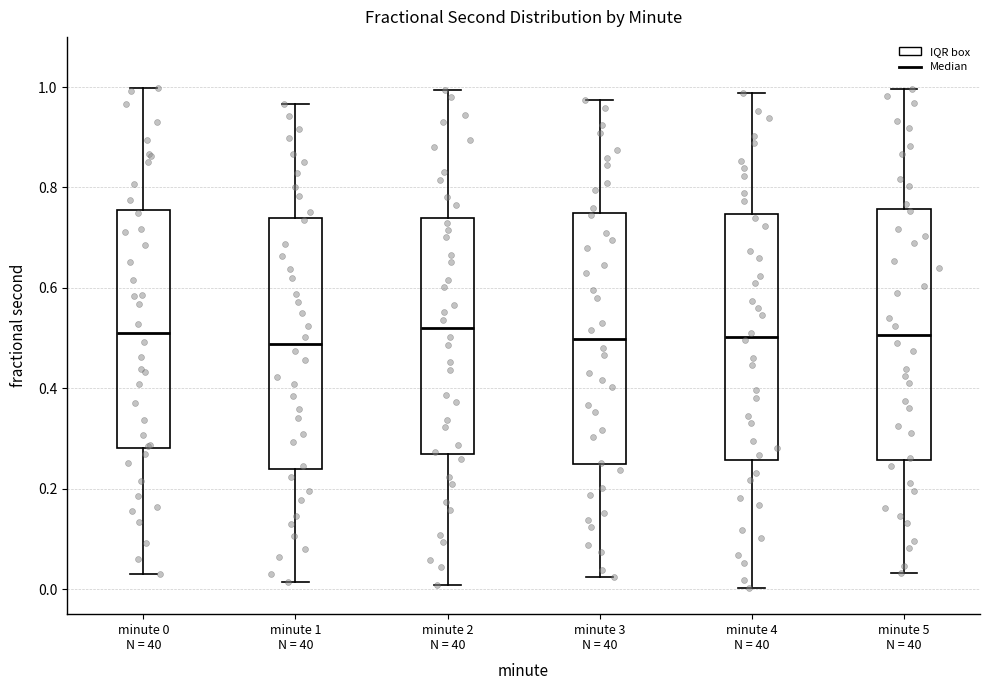

Reading left to right, transcribe this box plot: for each box, give where its median line is, the range the box spans, and where its two whiskers end, as read against the y-axis. The values are not printed on the chart, so give them approximately, as read against the axis.

minute 0 N = 40: median 0.52, box 0.28 to 0.76, whiskers 0.02 to 1.00
minute 1 N = 40: median 0.48, box 0.24 to 0.74, whiskers 0.02 to 0.96
minute 2 N = 40: median 0.52, box 0.26 to 0.74, whiskers 0.00 to 1.00
minute 3 N = 40: median 0.50, box 0.24 to 0.74, whiskers 0.02 to 0.98
minute 4 N = 40: median 0.50, box 0.26 to 0.74, whiskers 0.00 to 0.98
minute 5 N = 40: median 0.50, box 0.26 to 0.76, whiskers 0.04 to 1.00